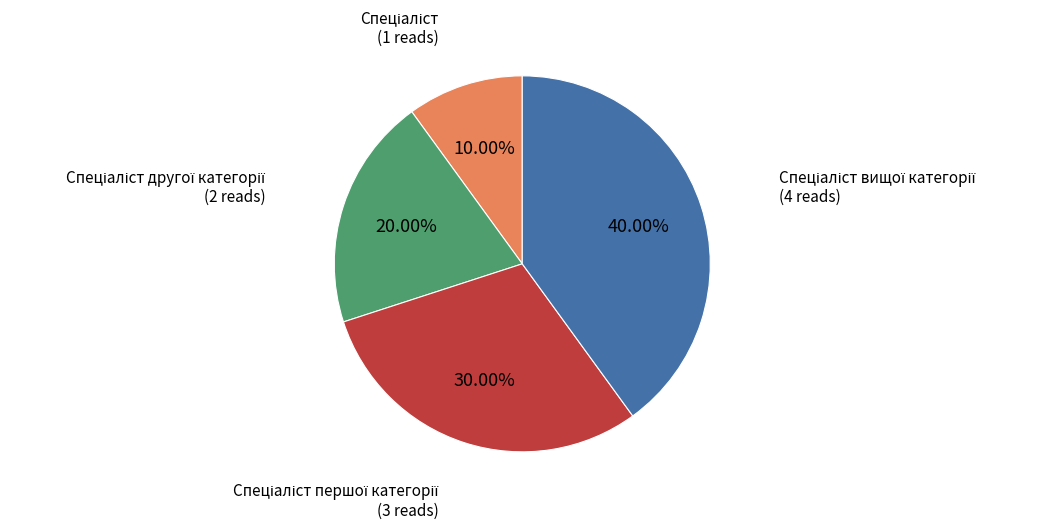

Does any single category account for the majority?

No